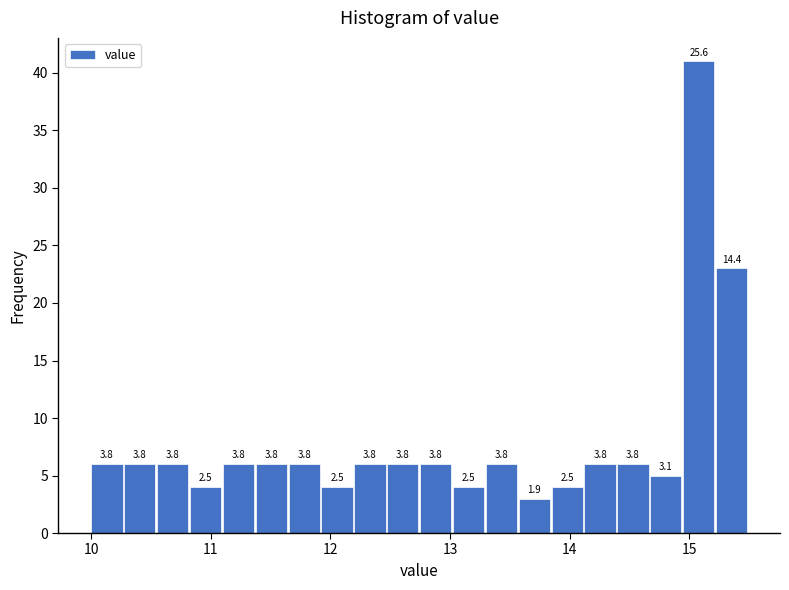

Around what value on the x-axis is the tallest bar? Give the approximate position of its centre, as read against the axis.

15.1